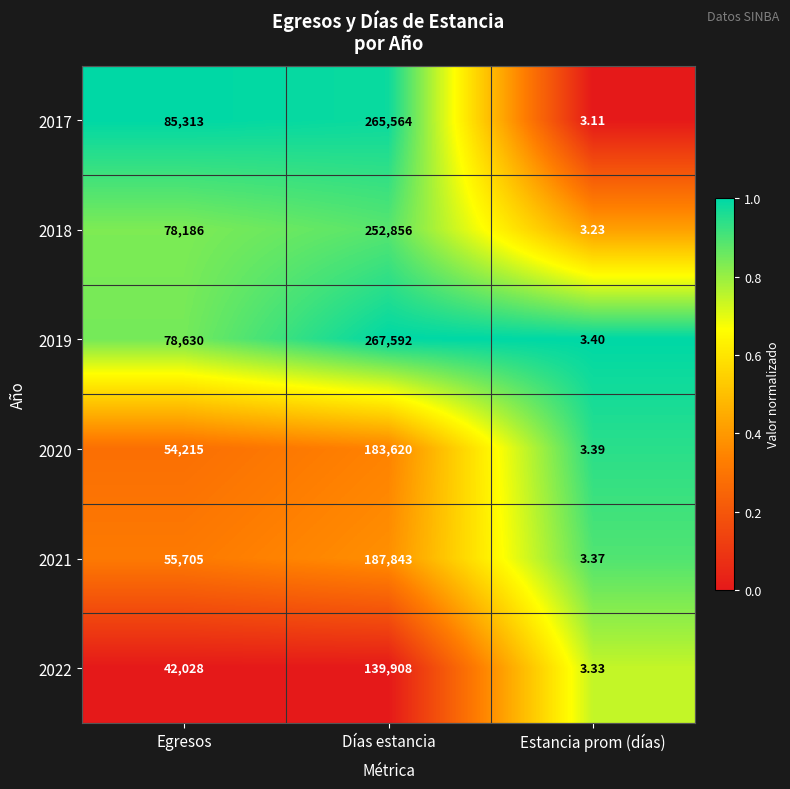

What is the spread (max minus min) of values at Egresos?

43285.0